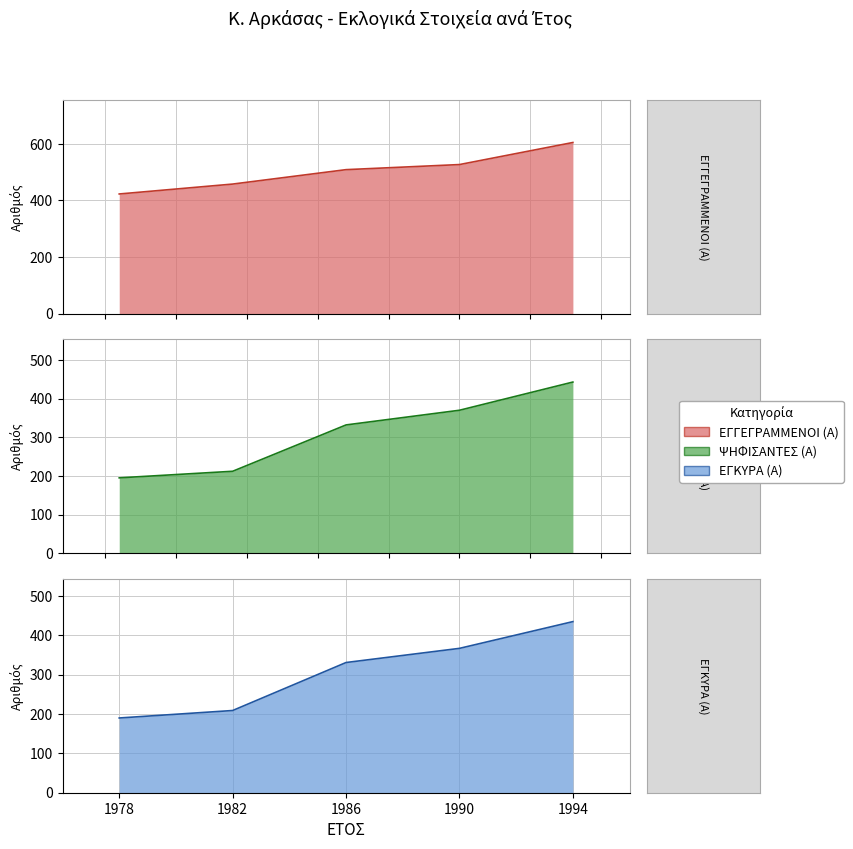

What is the total value across all series at 1982?

879